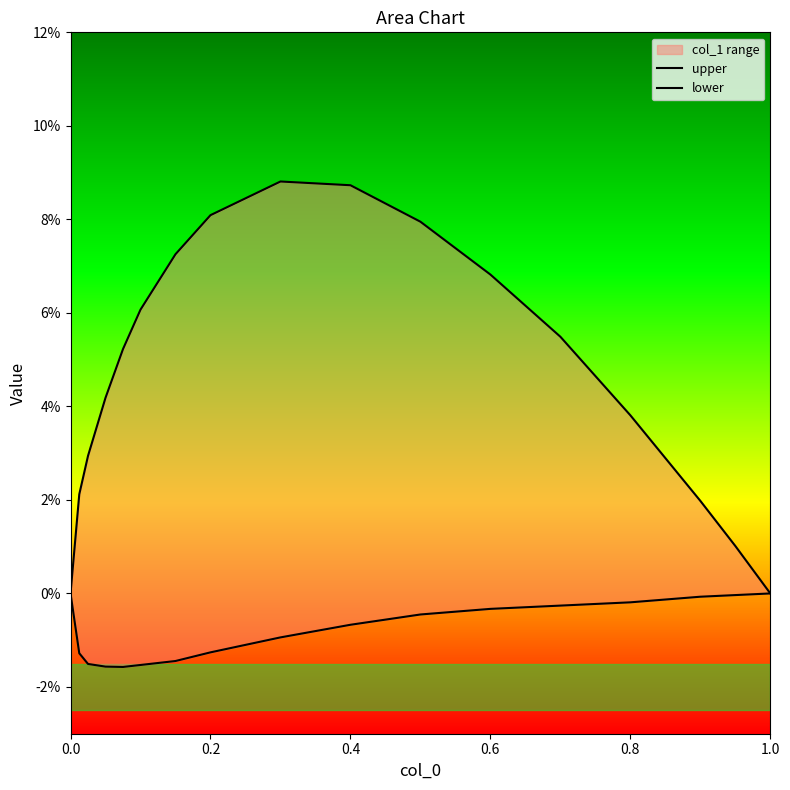

How many positive values does the upper series have?

15